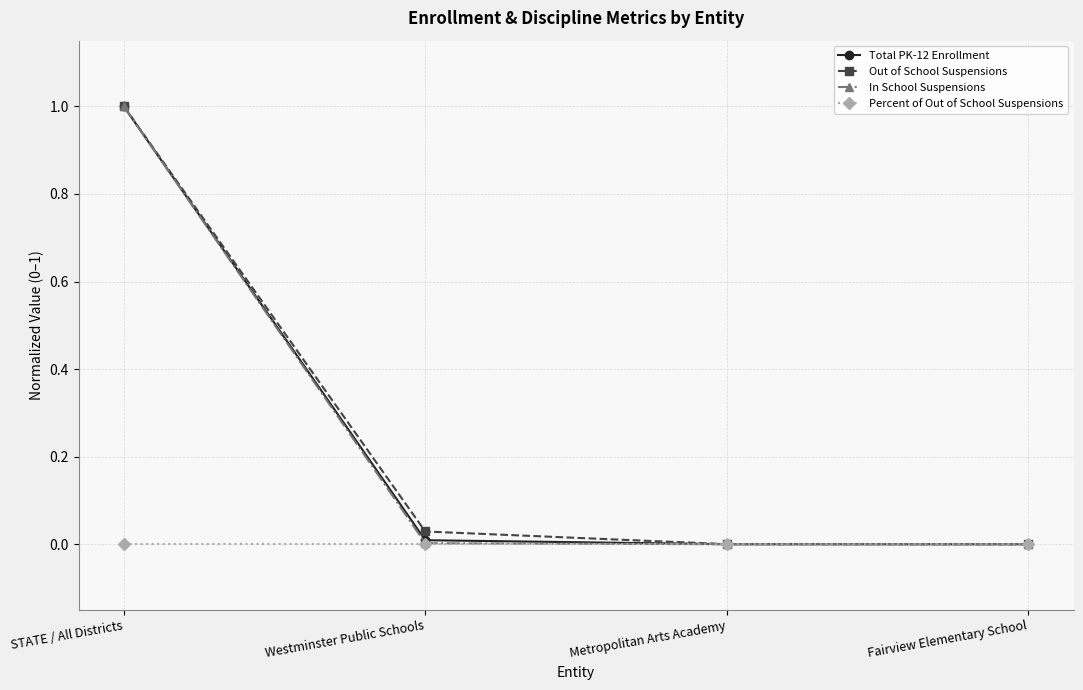

What is the maximum value for Total PK-12 Enrollment?

1.0